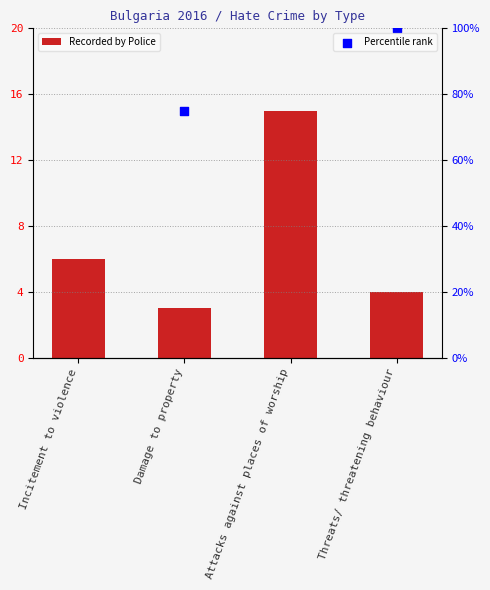

What is the total value across all series at Damage to property?

18